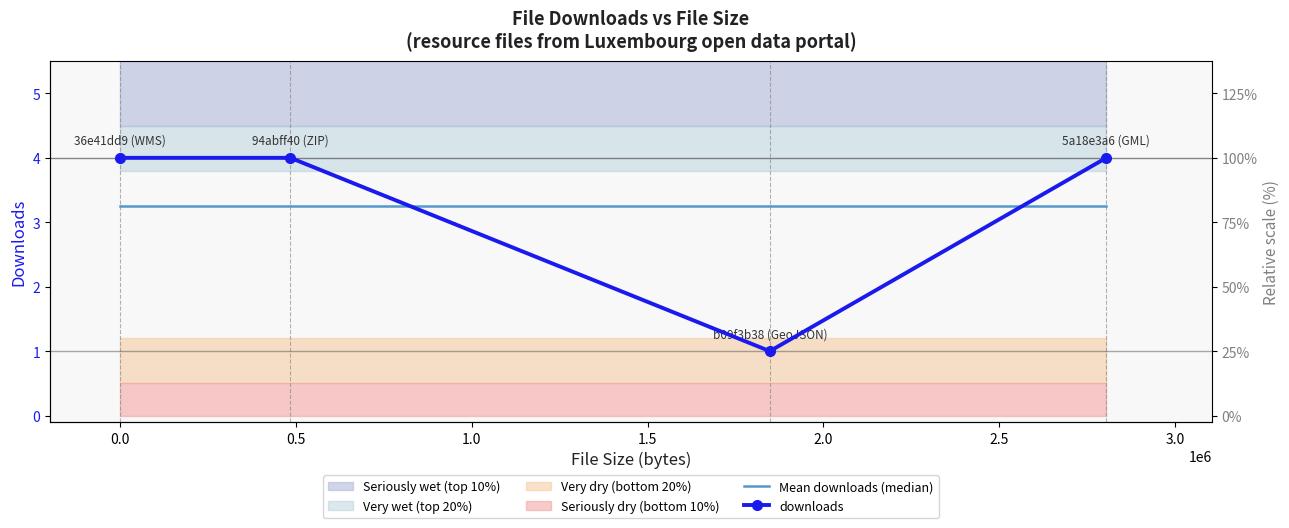

Which has a higher value, 36e41dd9 (WMS) or 94abff40 (ZIP)?

36e41dd9 (WMS)